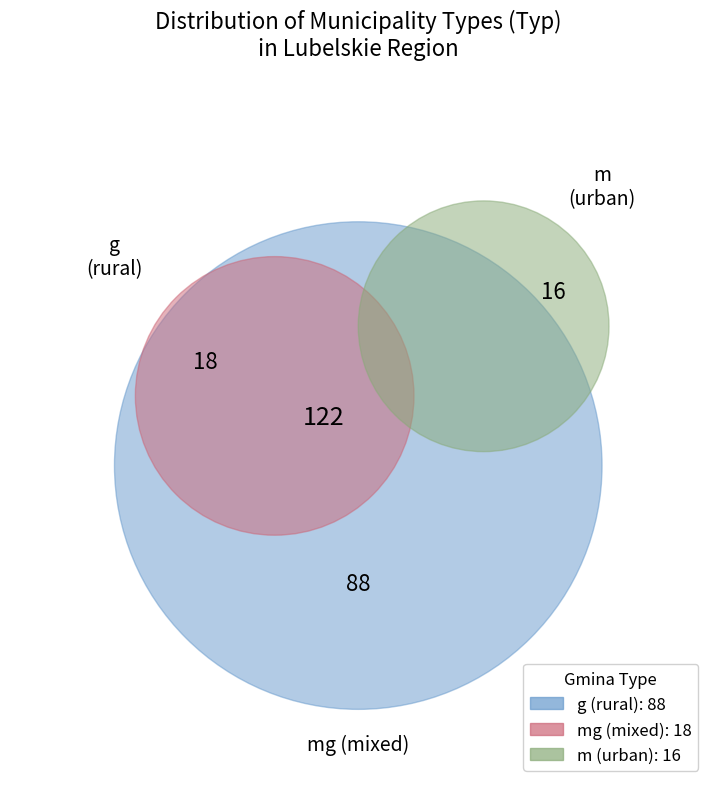

What percentage is NOT represented by g?

27.9%